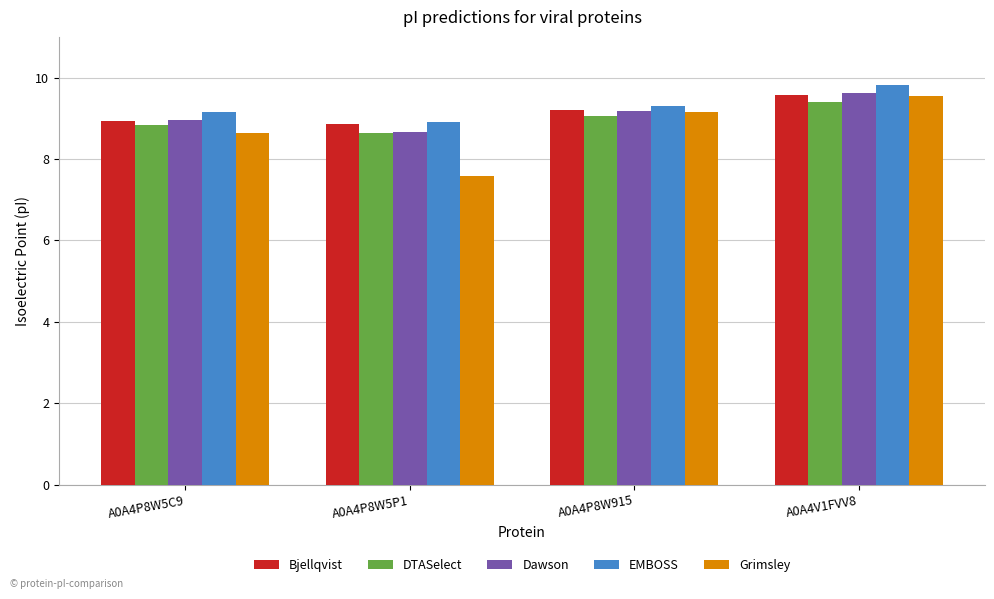

What is the difference between the second highest and second lowest values in the Bjellqvist series?

0.3